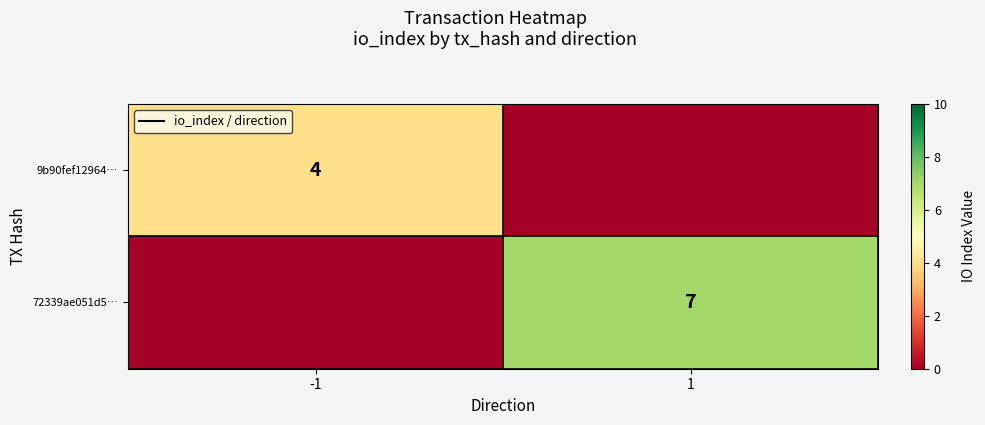

Count the number of categories in the chart.

2